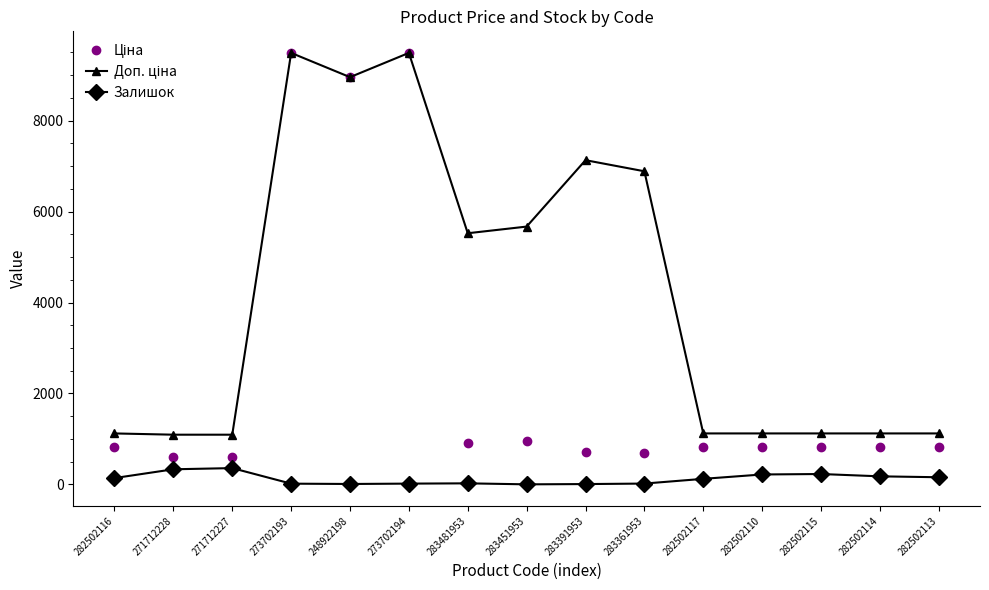

What is the value of the Залишок point at the 3rd from the left?

359.0